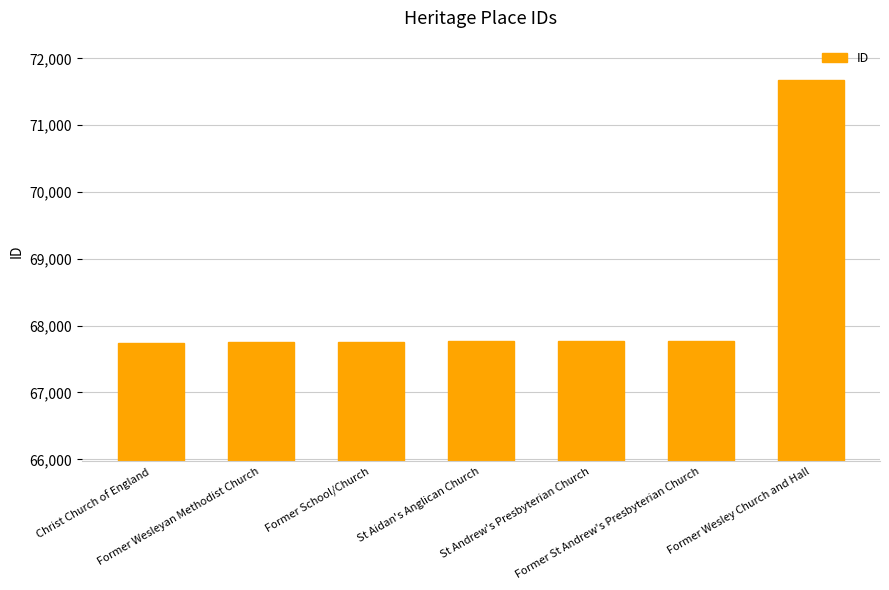

What is the value of the 5th bar from the left?

67769